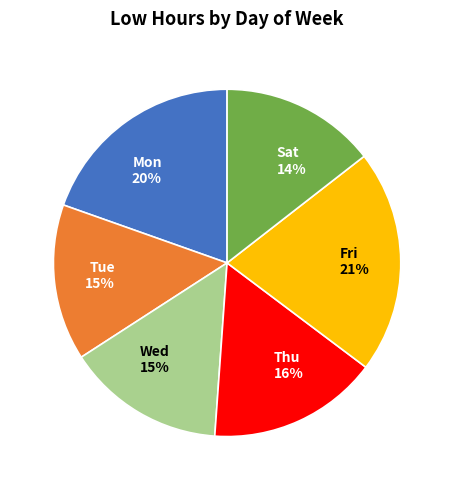

Is there a majority slice in this chart?

No